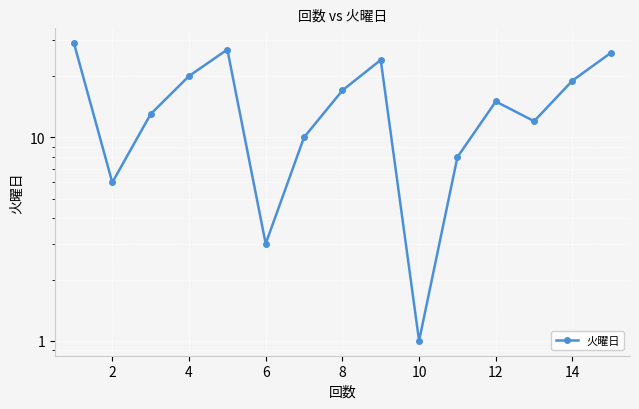

How many points are lower than both their immediate neighbors (excluding endpoints)?

4